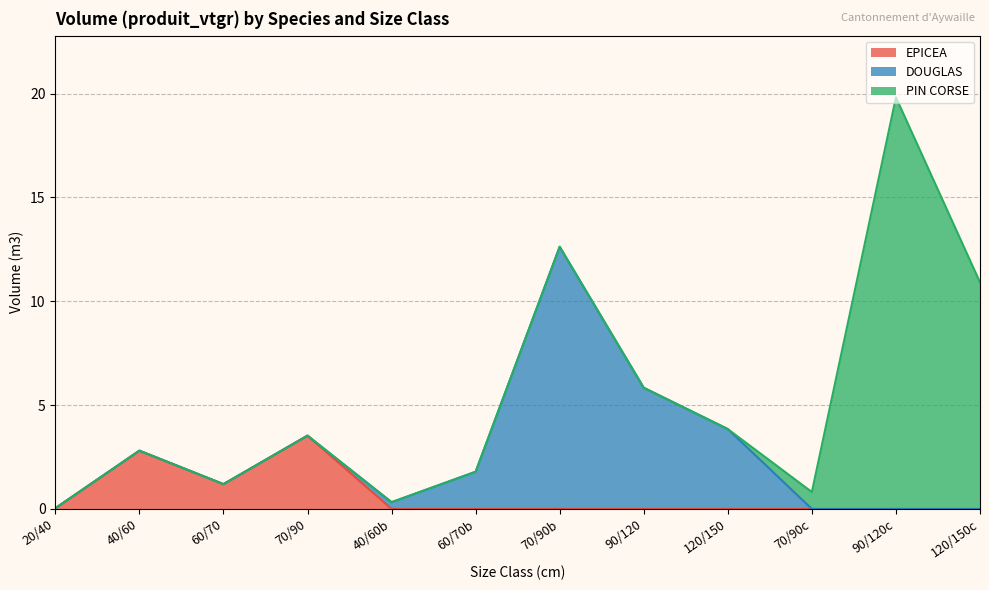

At how many categories does at least one series exceed 13?

1